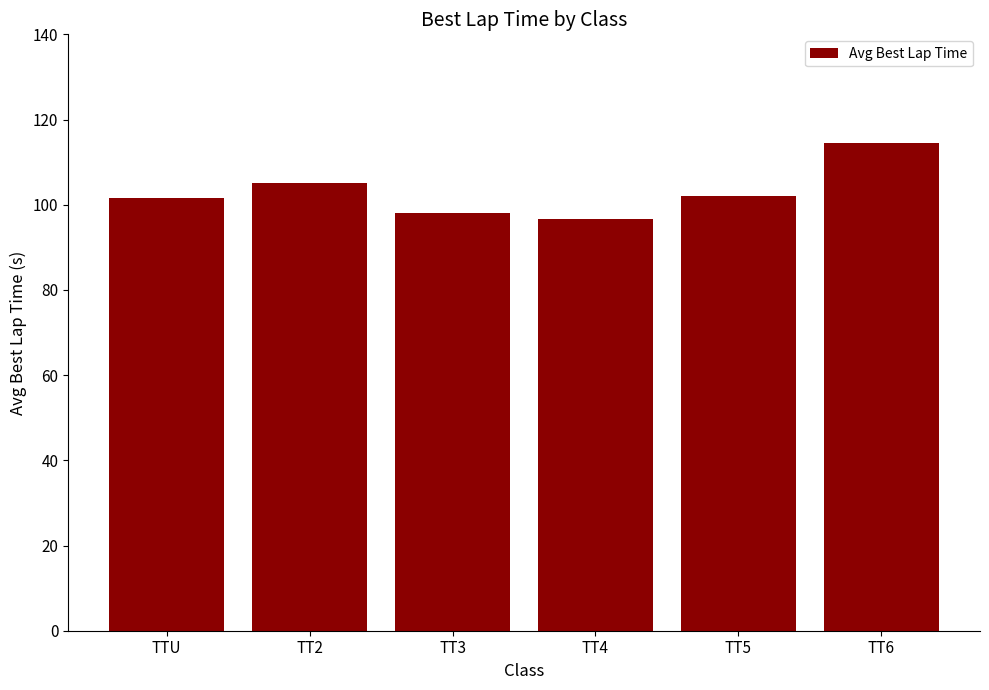

What is the ratio of the value at TT4 to the value at TT3?

1.0